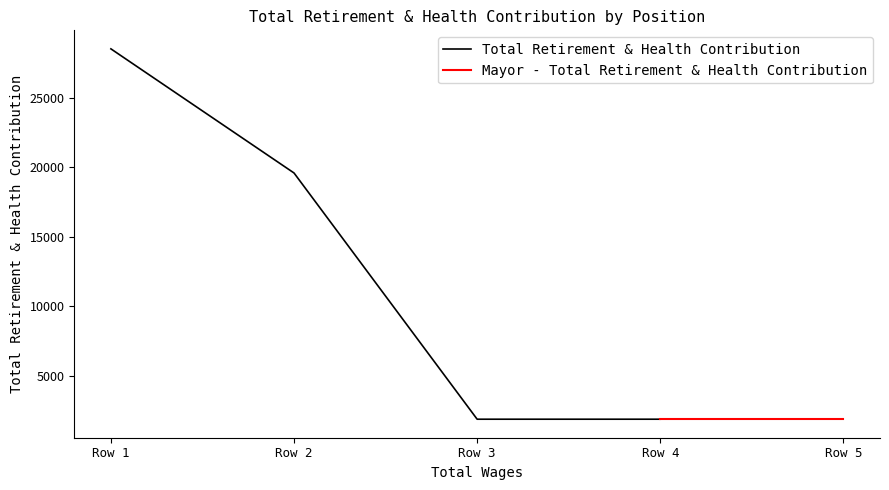

Does the chart display data point markers on the line(s)?

No